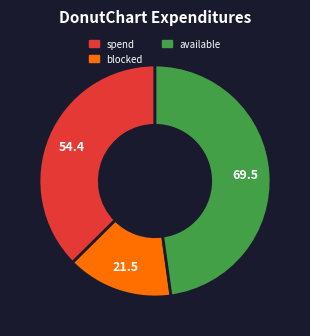

Count the number of slices in the pie.

3